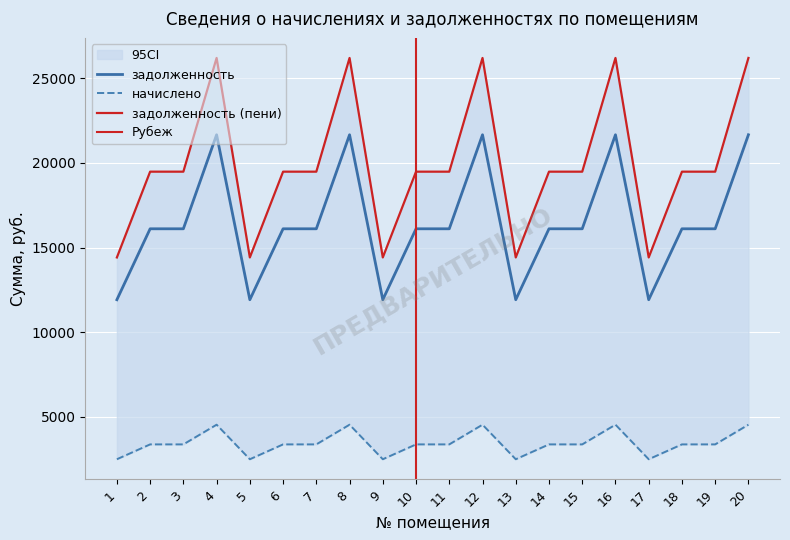

What is the difference between the second highest and minimum values in the задолженность series?

9745.2